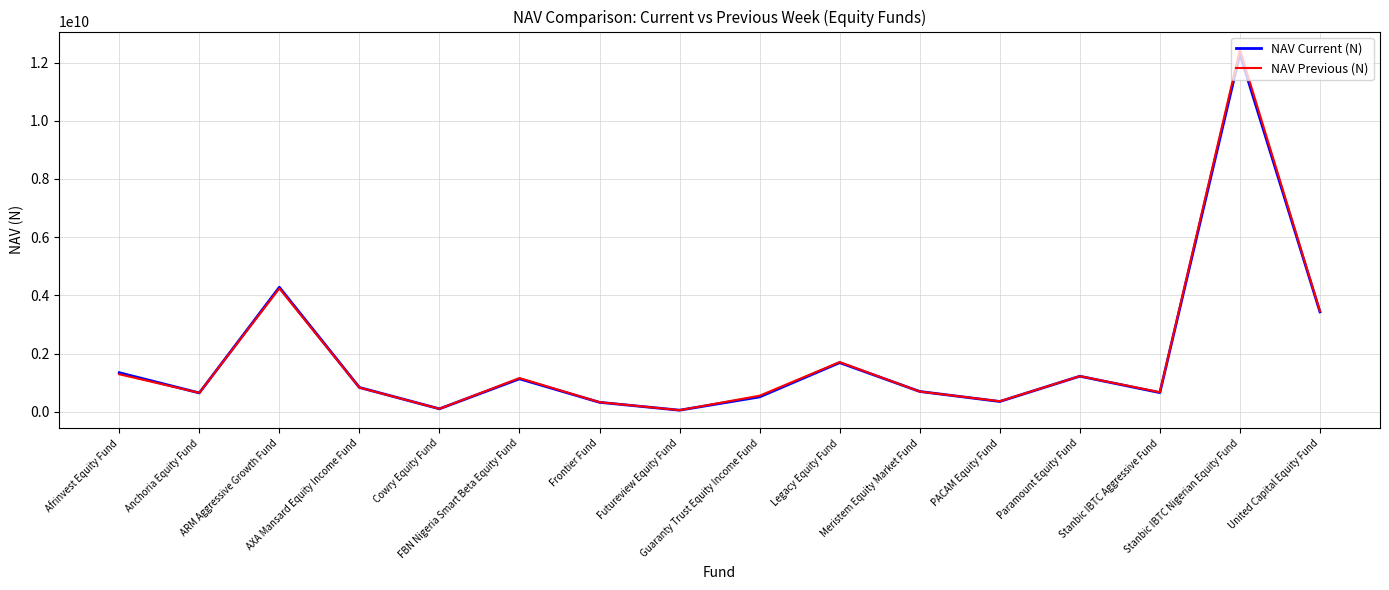

In NAV Previous (N), how many points are lower than both neighbors (excluding endpoints)?

5